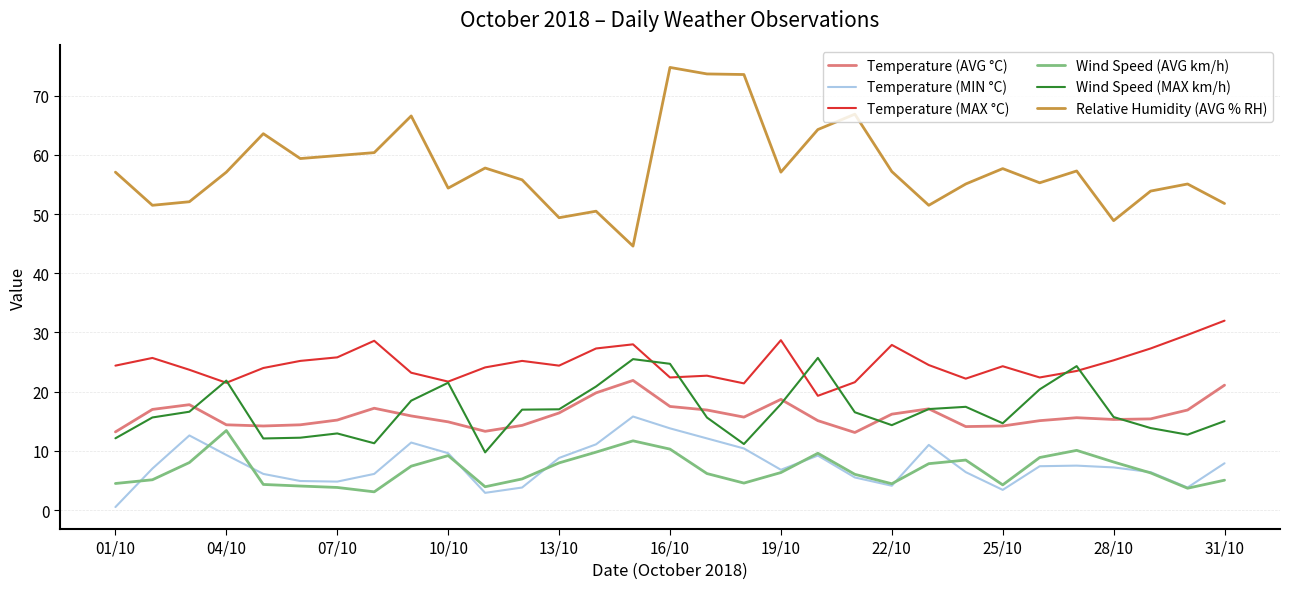

Which series has the widest spread of values?

Relative Humidity (AVG % RH)